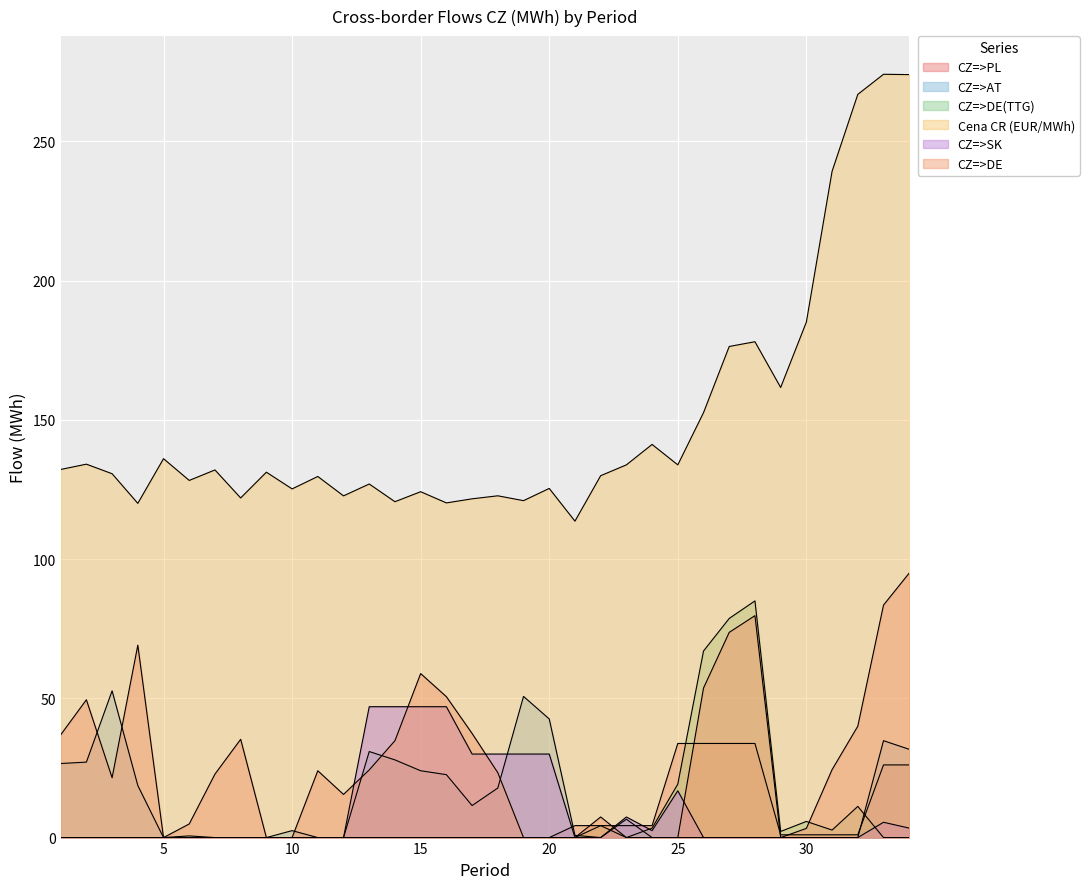

Which series has the largest total across all categories?

Cena CR (EUR/MWh)